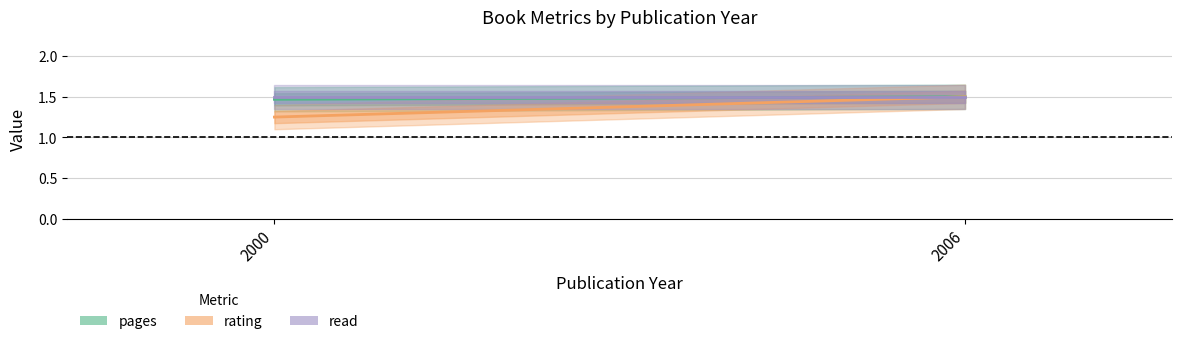

What value does the read series have at 2000?

1.5